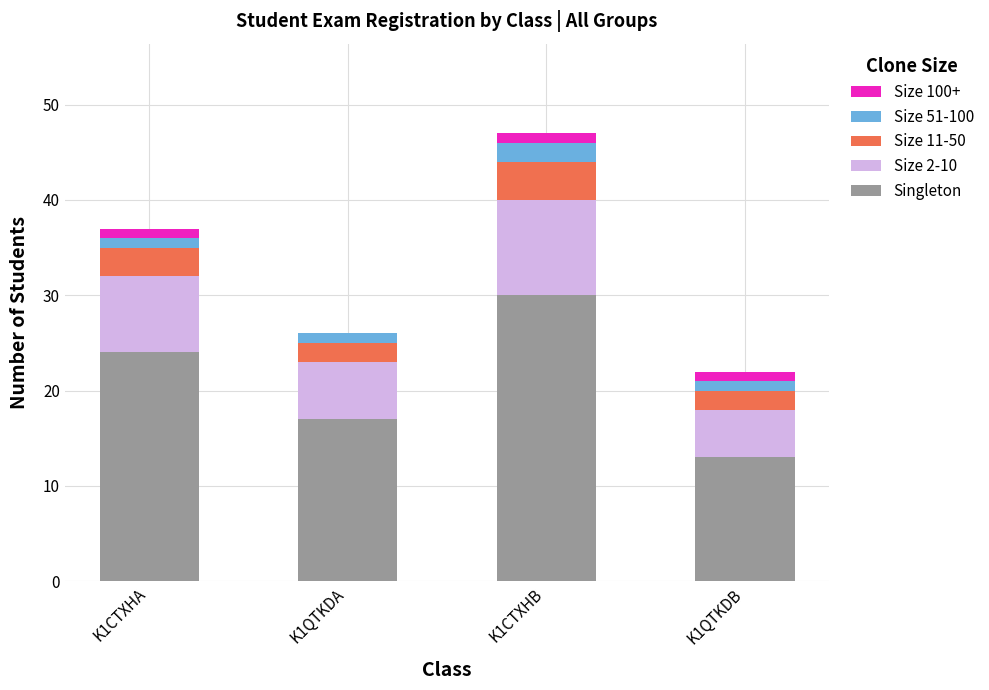

At which category is the sum across all series the highest?

K1CTXHB